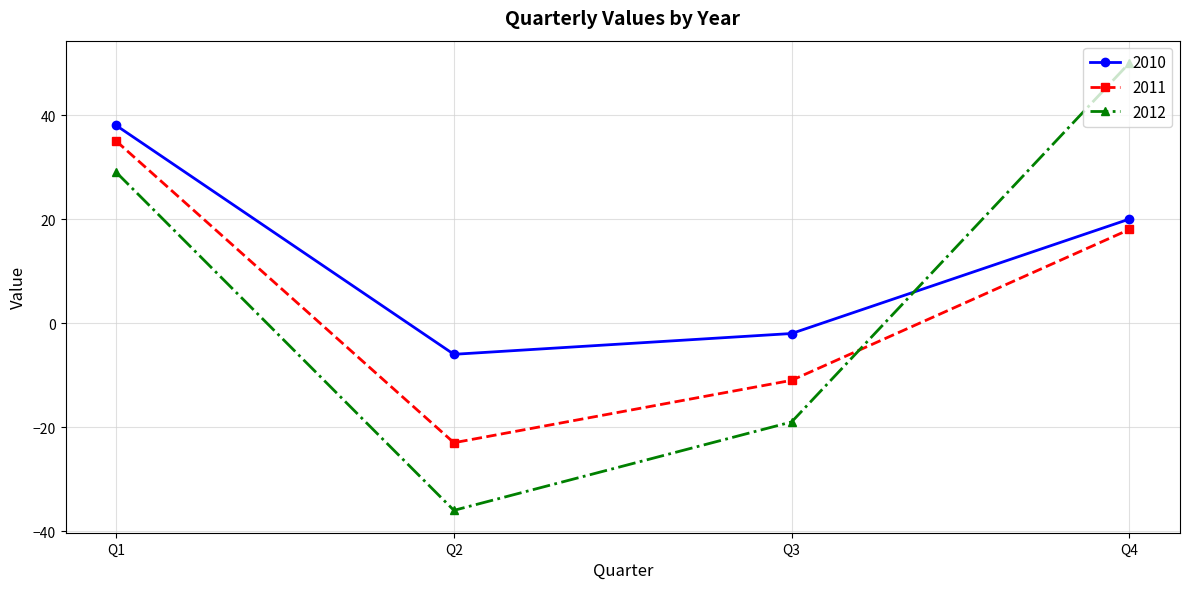

Which series changed the most between Q2 and Q4?

2012